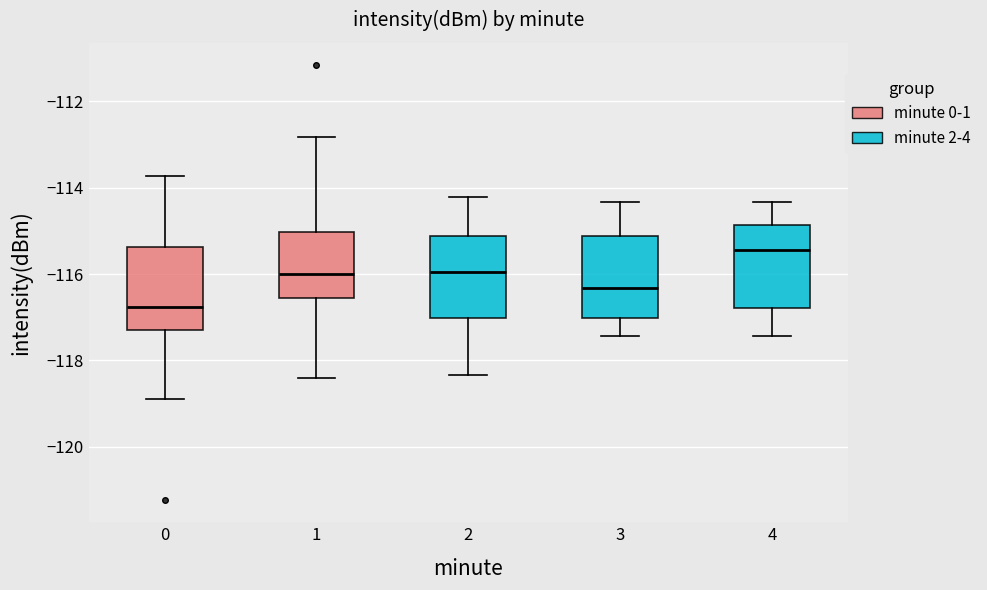

Reading left to right, transcribe this box plot: for each box, give where its median line is, the range the box spans, and where its two whiskers end, as read against the y-axis. The values are not printed on the chart, so give them approximately, as read against the axis.

0: median -116.8, box -117.2 to -115.4, whiskers -118.8 to -113.8
1: median -116.0, box -116.6 to -115.0, whiskers -118.4 to -112.8
2: median -116.0, box -117.0 to -115.2, whiskers -118.4 to -114.2
3: median -116.4, box -117.0 to -115.2, whiskers -117.4 to -114.4
4: median -115.4, box -116.8 to -114.8, whiskers -117.4 to -114.4